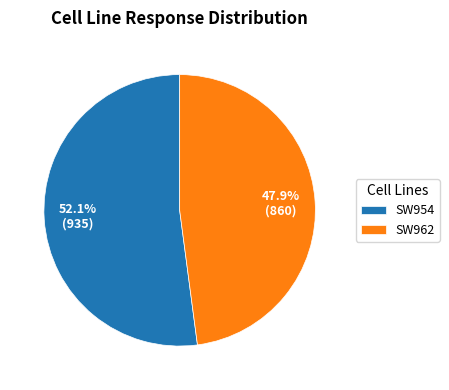

Do SW962 and SW954 together represent more than half of the pie?

Yes